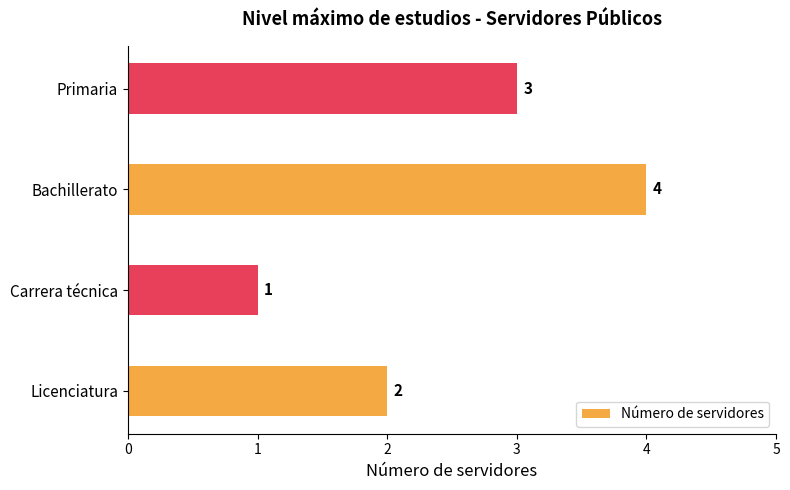

What is the minimum value shown in the chart?

1